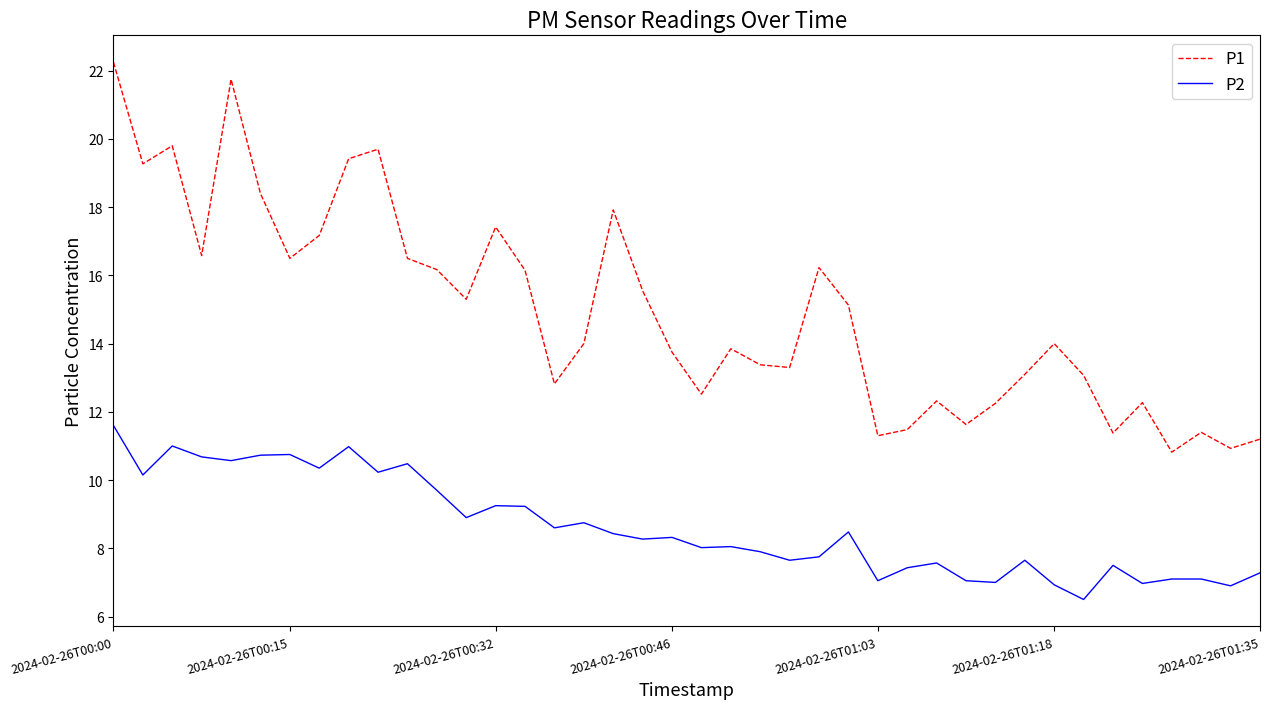

Rank the series by their maximum value, from highest to lowest.

P1, P2